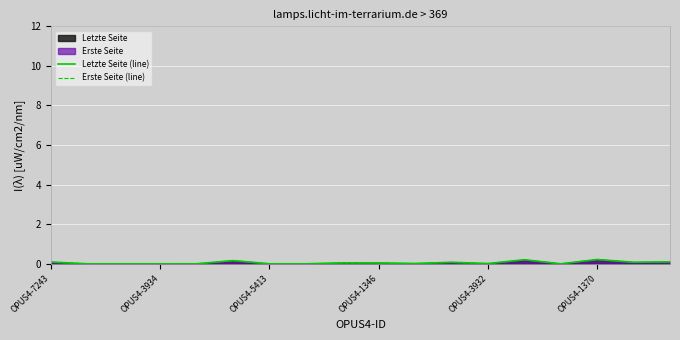

Does the chart display data point markers on the line(s)?

No